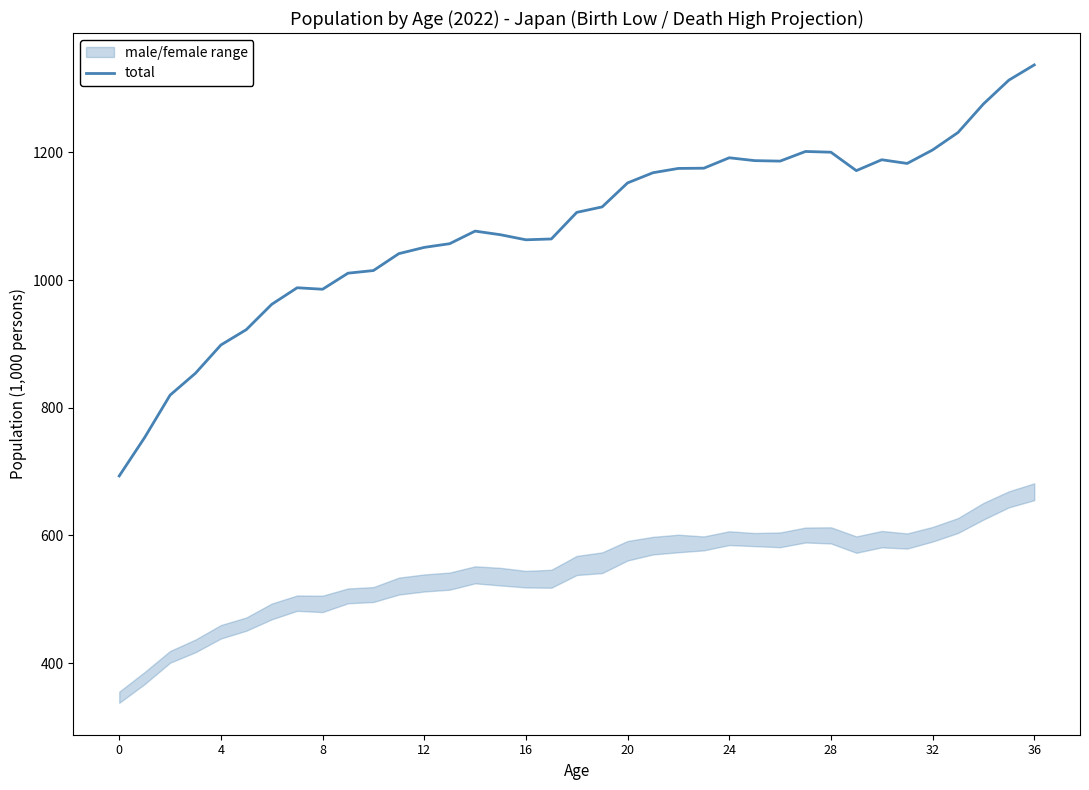

How many interior local valleys (lower than both neighbors) does the data have?

5